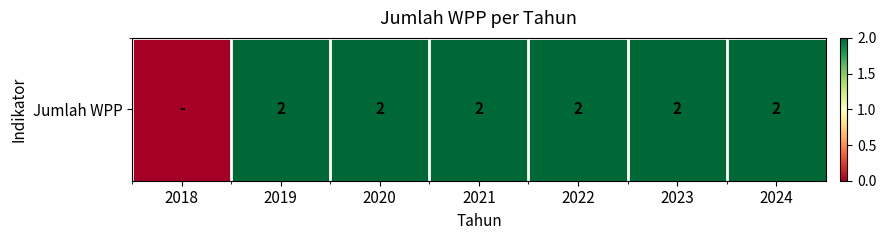

Count the number of categories in the chart.

7